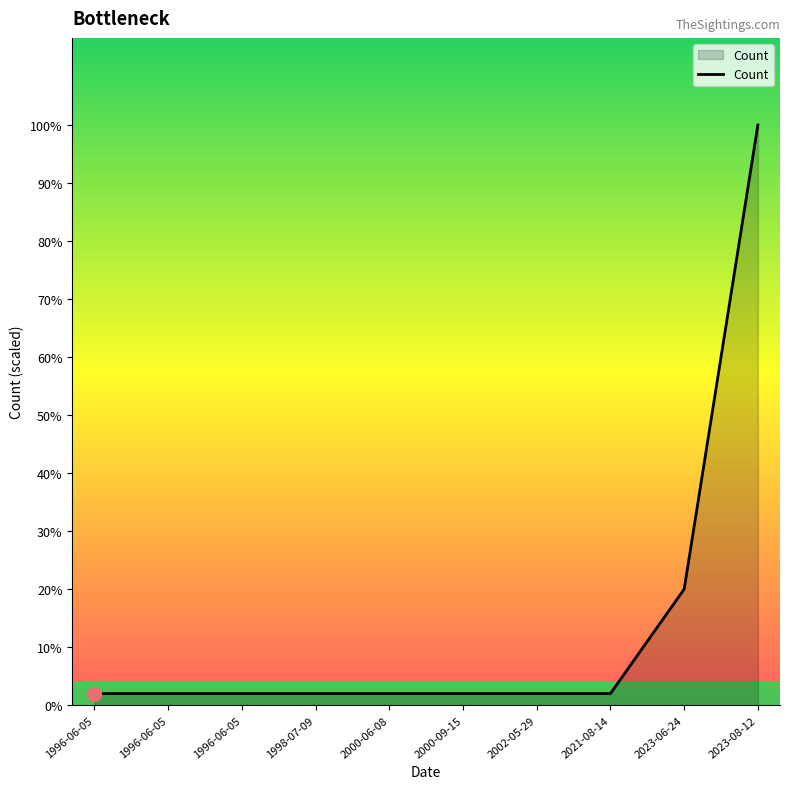

Is this an area chart (filled region under the line)?

Yes